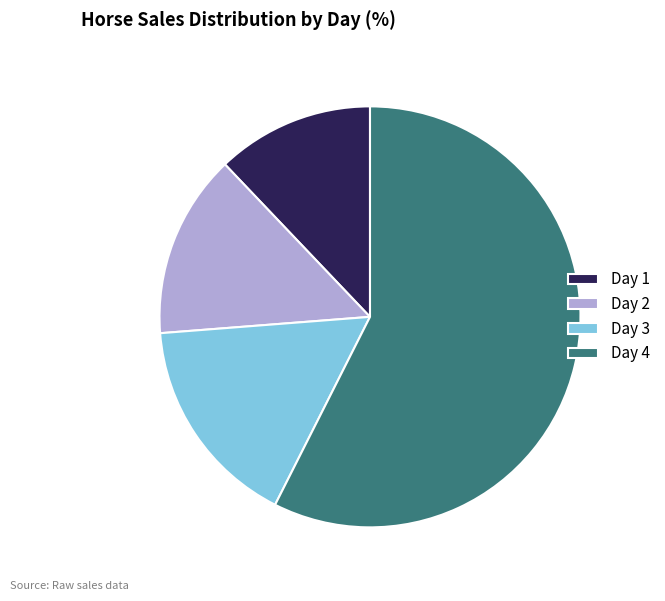

What is the ratio of the value at Day 4 to the value at Day 3?

3.5